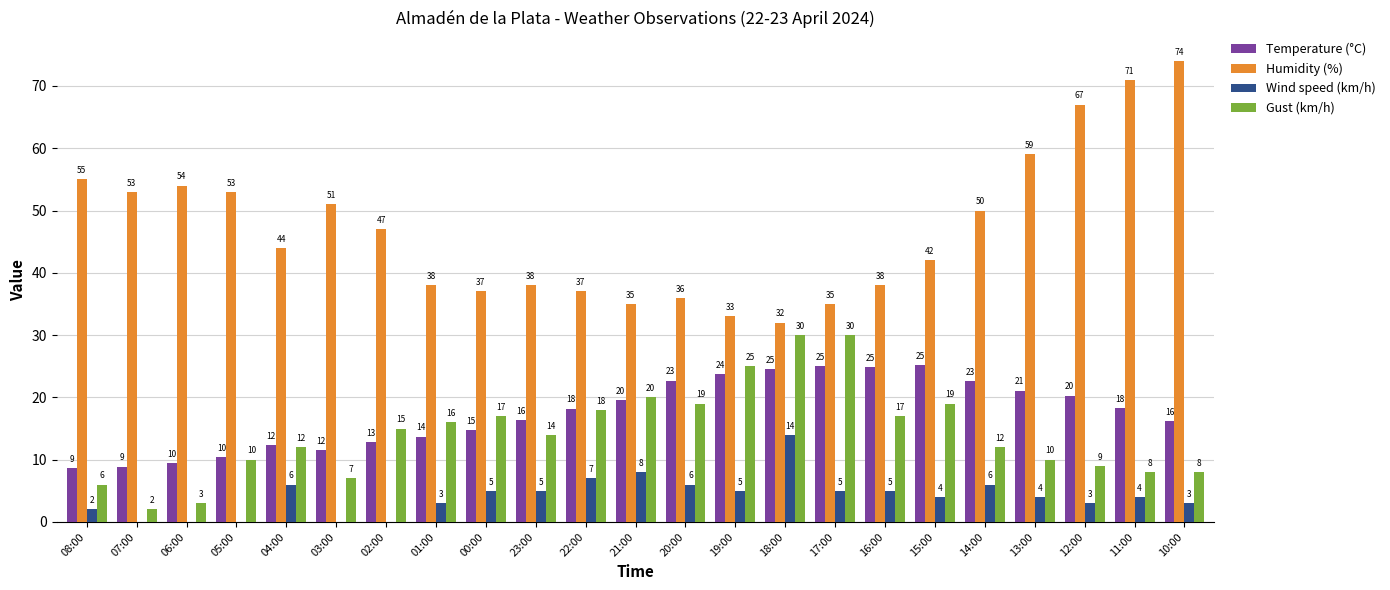

The value of Temperature (°C) at 14:00 is 22.6. True or false?

True